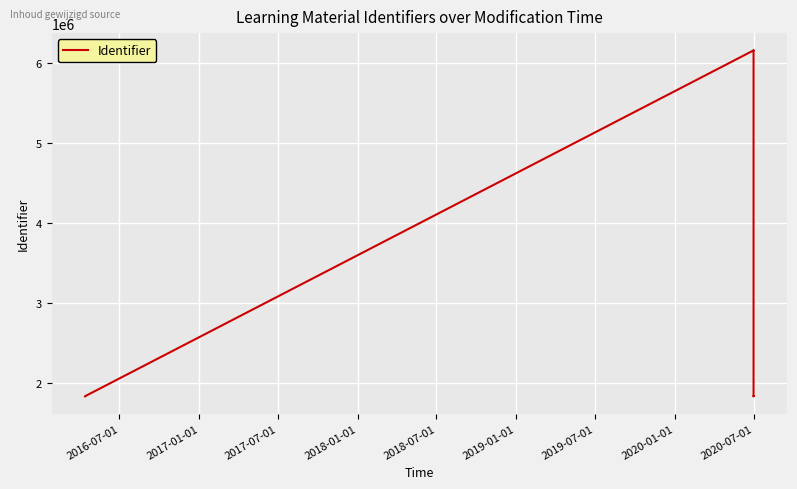

What is the average value?

3131852